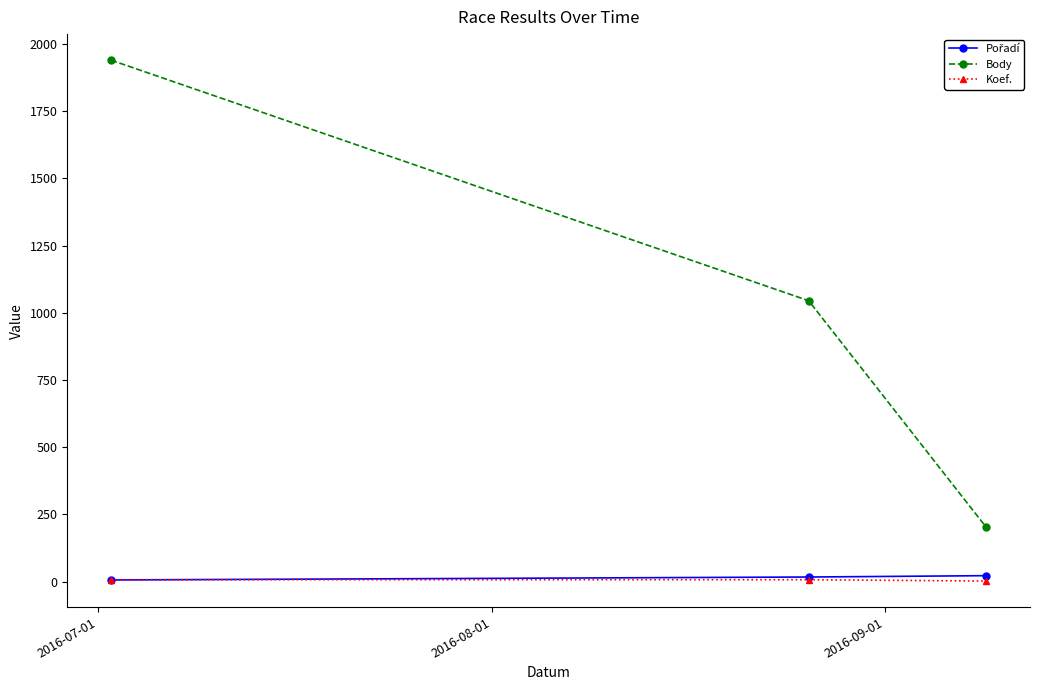

What is the lowest value of the Koef. series?

2